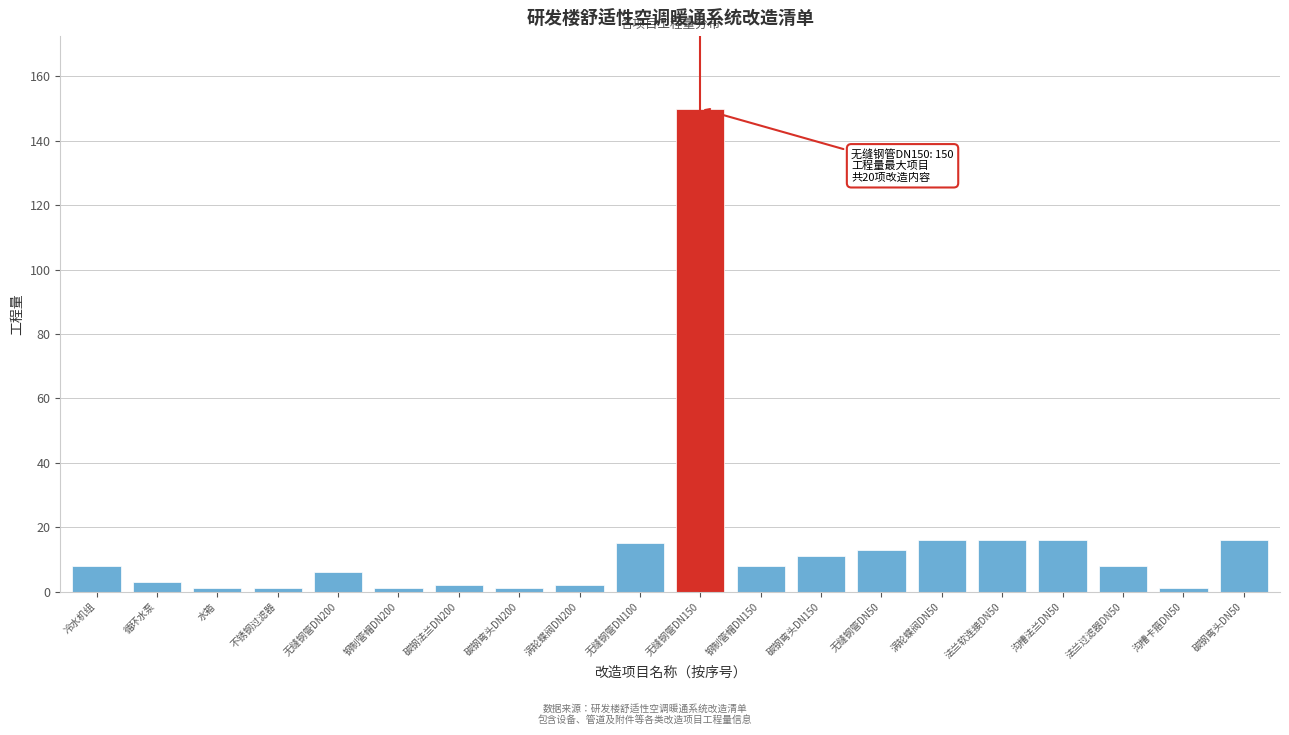

Reading right to left, transcribe all the data shown in this chart.

16	1	8	16	16	16	13	11	8	150	15	2	1	2	1	6	1	1	3	8